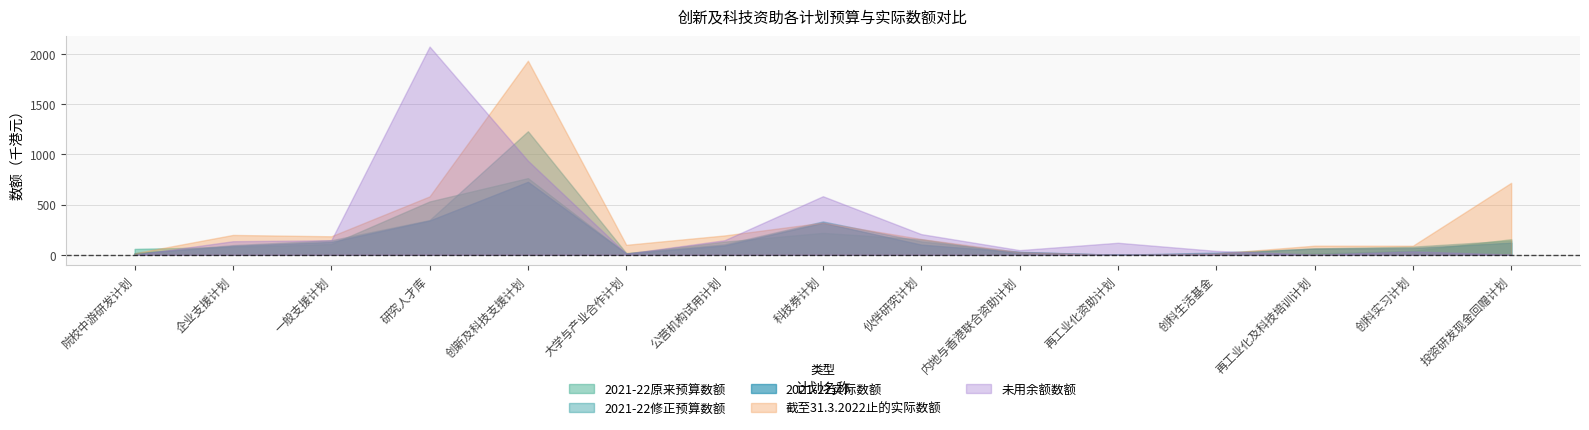

True or false: 截至31.3.2022止的实际数额 and 2021-22实际数额 cross at least once.

False